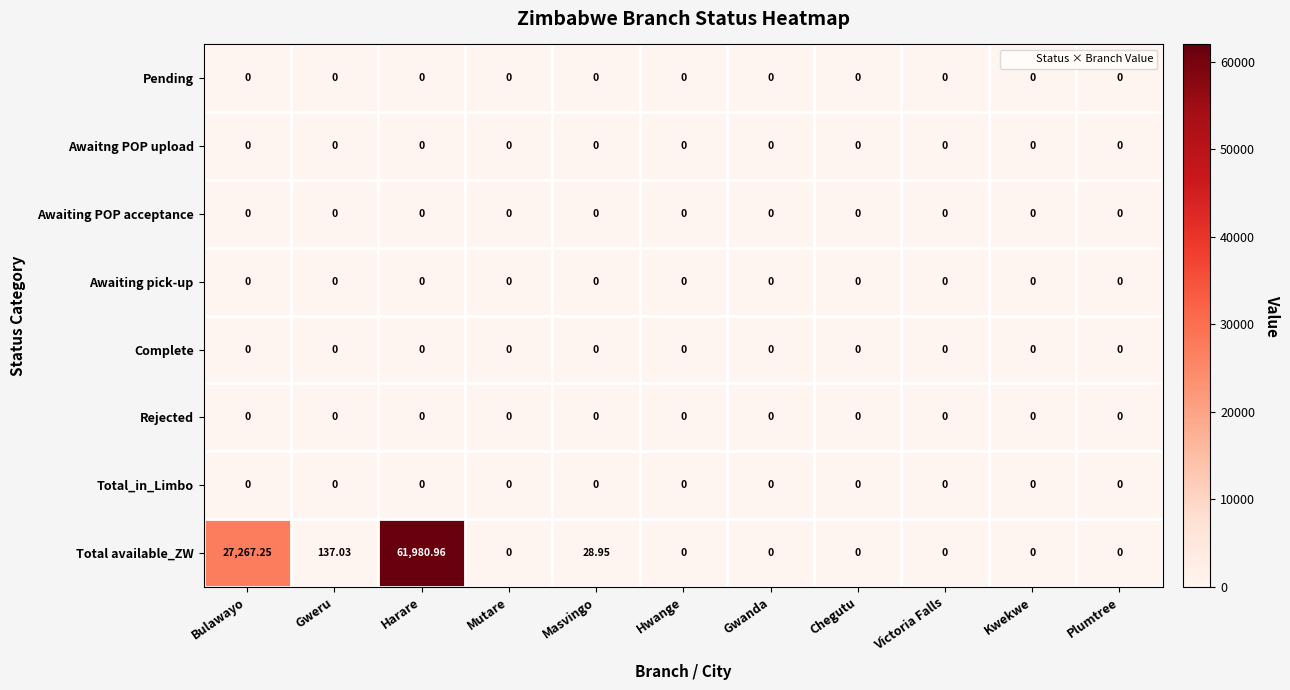

Which series has the largest range (max minus min)?

Total available_ZW